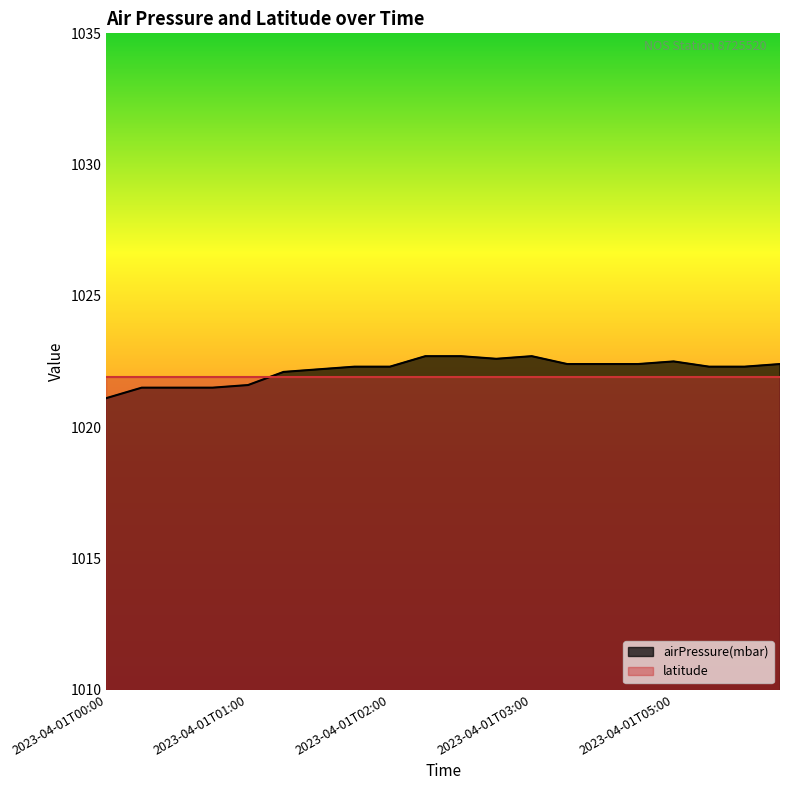

What is the sum of the values at 2023-04-01T02:00 and 2023-04-01T04:54?

2044.7